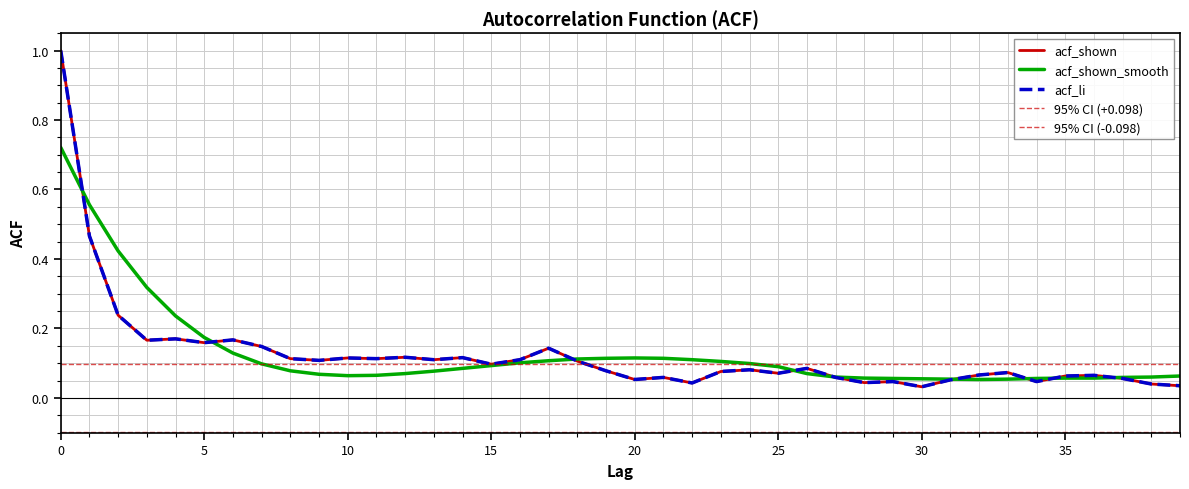

At which category does acf_shown_smooth reach its first local valley?

10